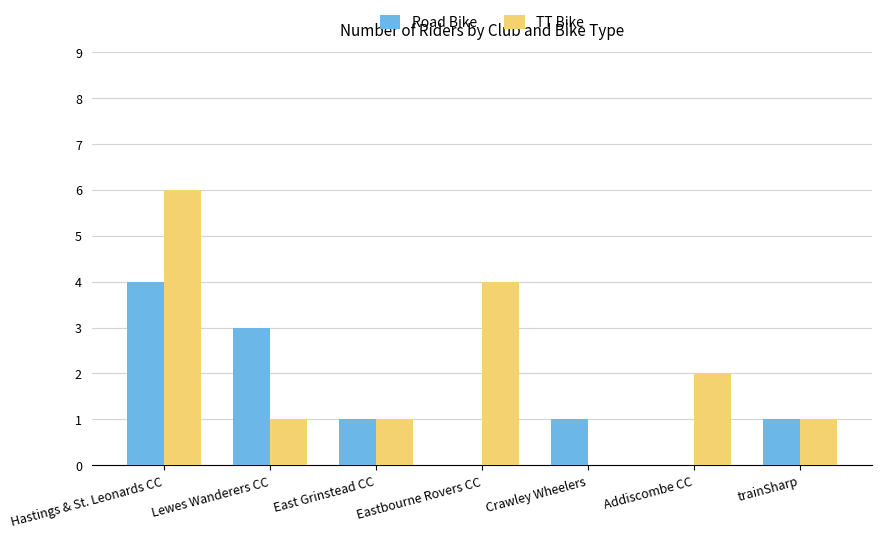

Reading left to right, transcribe all the data shown in this chart.

Road Bike: Hastings & St. Leonards CC=4	Lewes Wanderers CC=3	East Grinstead CC=1	Eastbourne Rovers CC=0	Crawley Wheelers=1	Addiscombe CC=0	trainSharp=1
TT Bike: Hastings & St. Leonards CC=6	Lewes Wanderers CC=1	East Grinstead CC=1	Eastbourne Rovers CC=4	Crawley Wheelers=0	Addiscombe CC=2	trainSharp=1